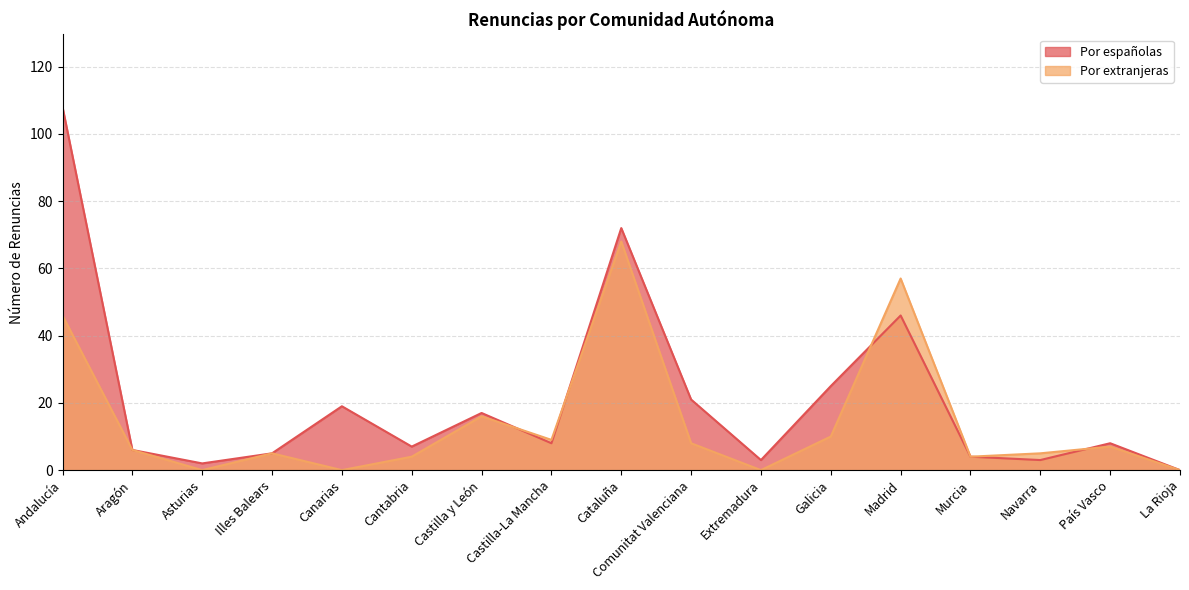

How many intersections are there between Por españolas and Por extranjeras?

4